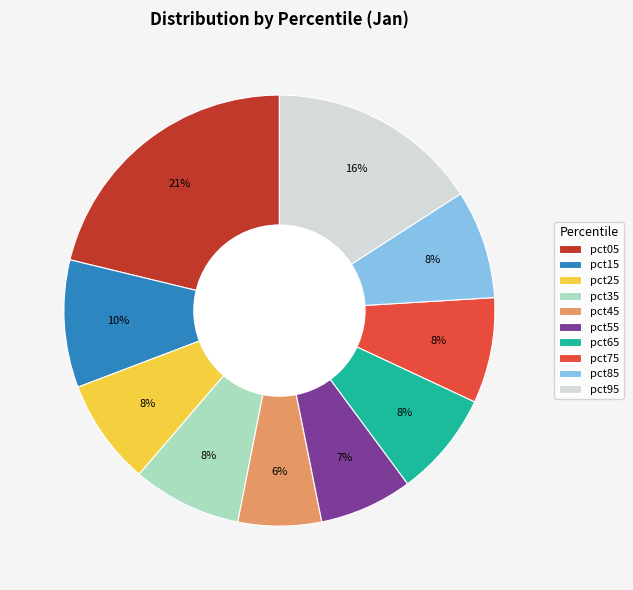

To the nearest percent, what is the difference between the pct35 and pct45 slice percentages?

2%